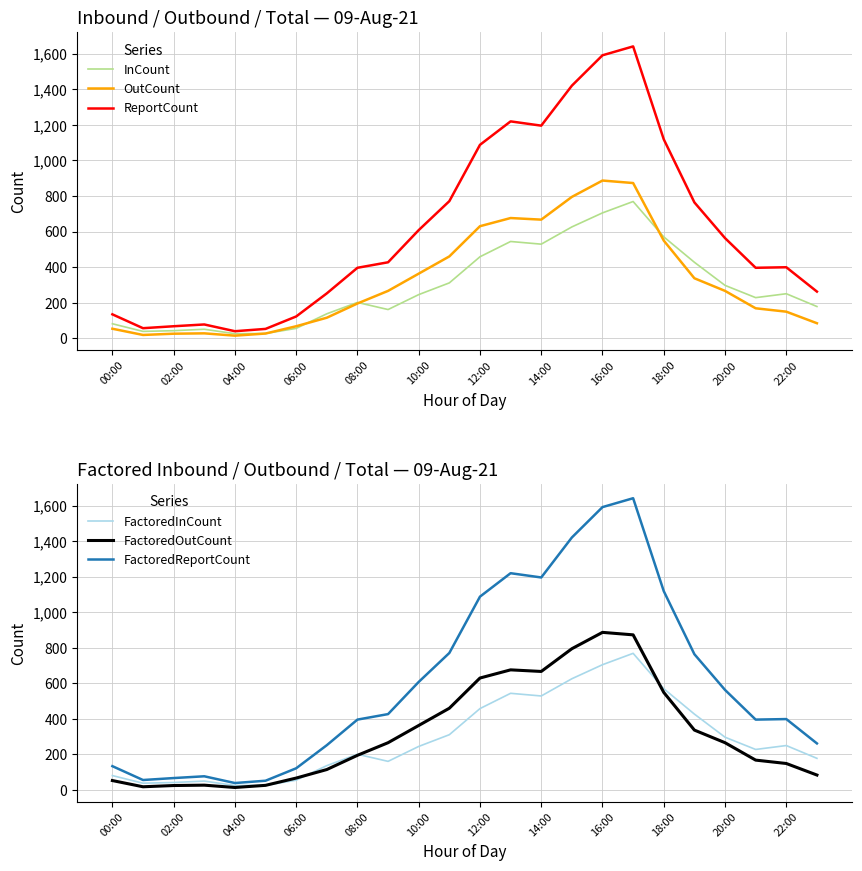

True or false: InCount has a value of 36 at 10:00.

False